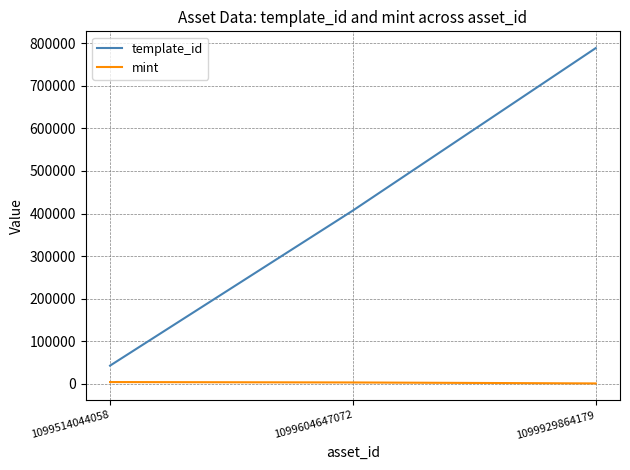

What is the total value across all series at 1099514044058?

46229